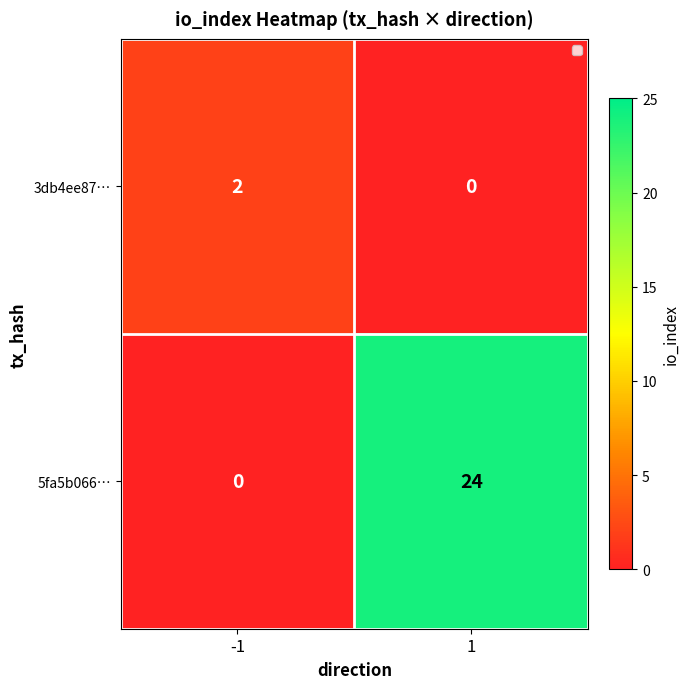

What is the difference between the maximum and minimum values in the 5fa5b066… series?

24